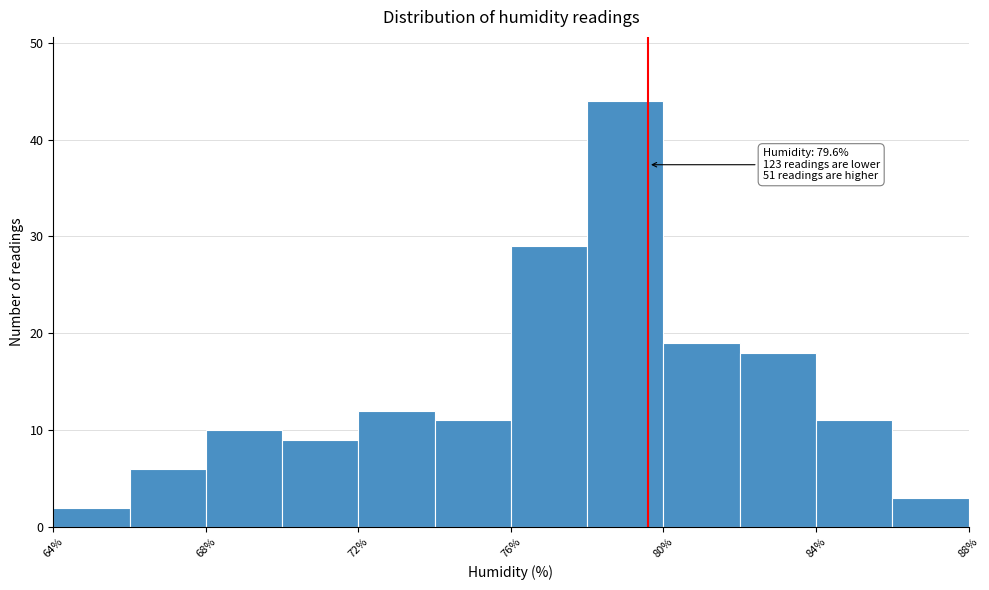

Which range on the x-axis has the tallest bar?

78 to 80